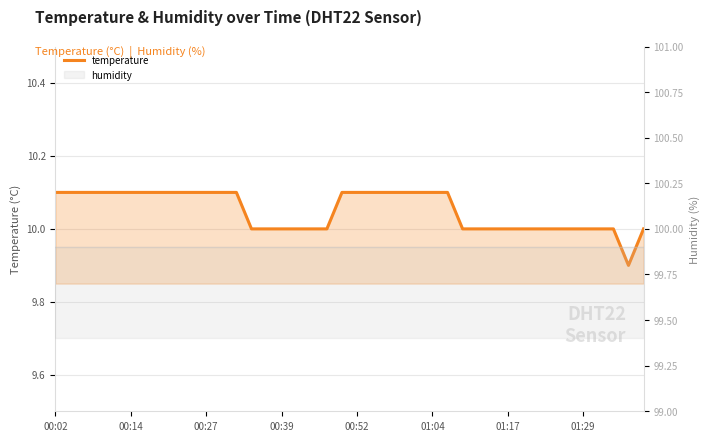

What is the maximum value shown in the chart?

10.1